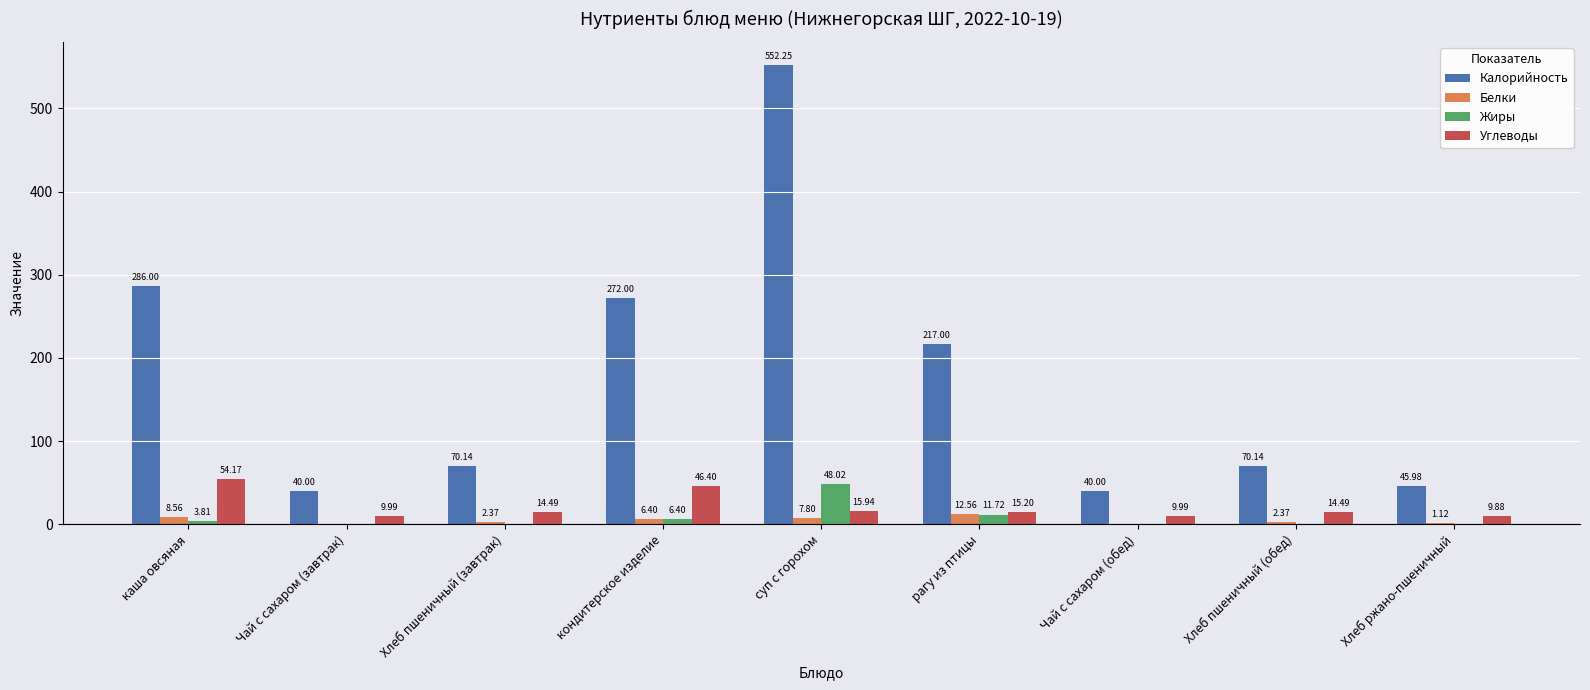

How many distinct data groups are displayed?

4